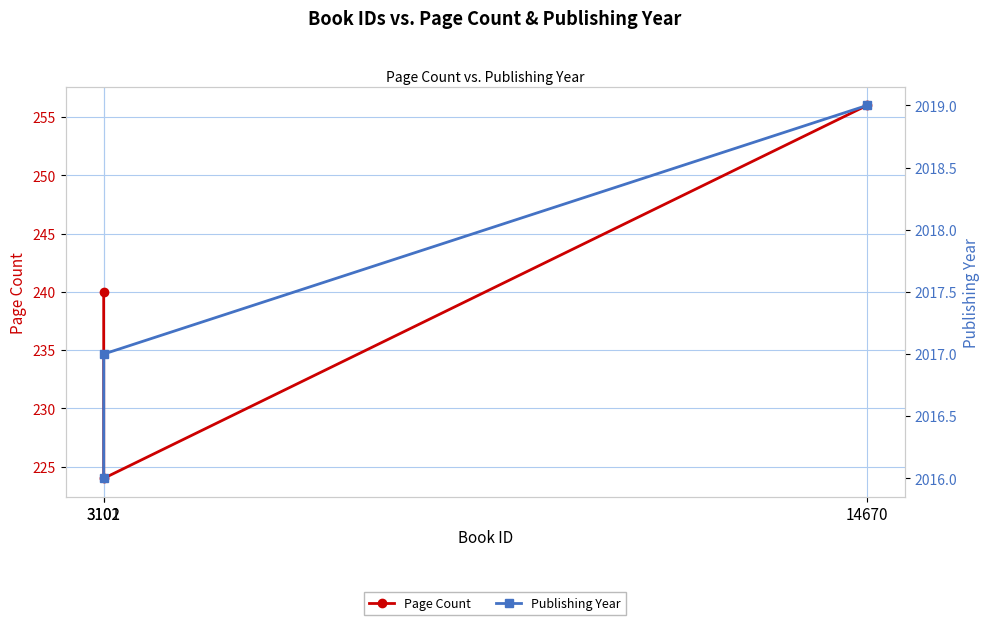

Which series has the largest total across all categories?

Publishing Year